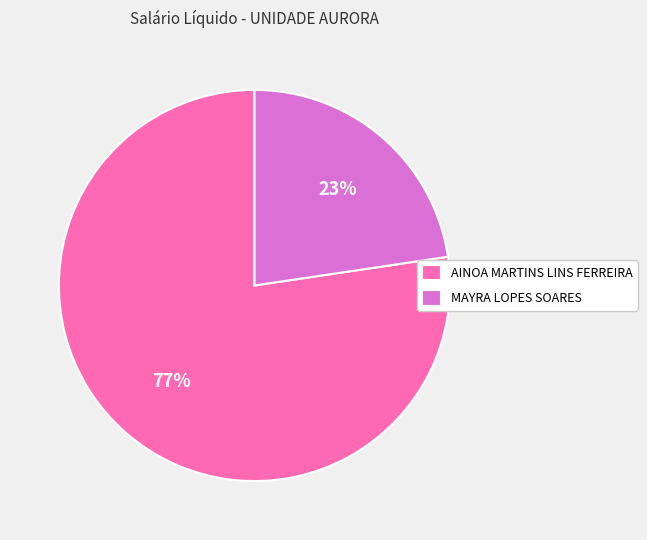

What is the ratio of the value at MAYRA LOPES SOARES to the value at AINOA MARTINS LINS FERREIRA?

0.3